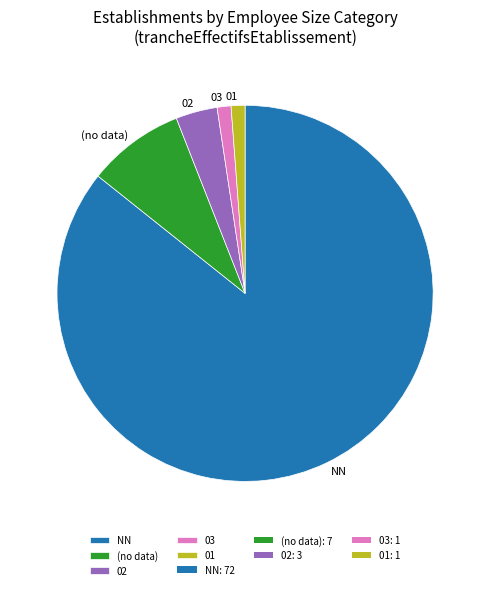

Does NN represent more than half of the total?

Yes